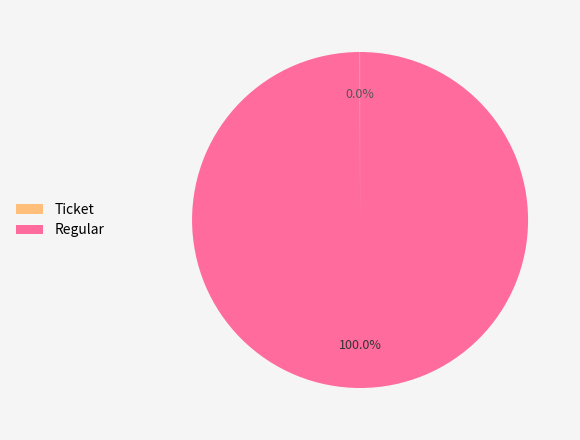

Which slice is the largest?

Regular